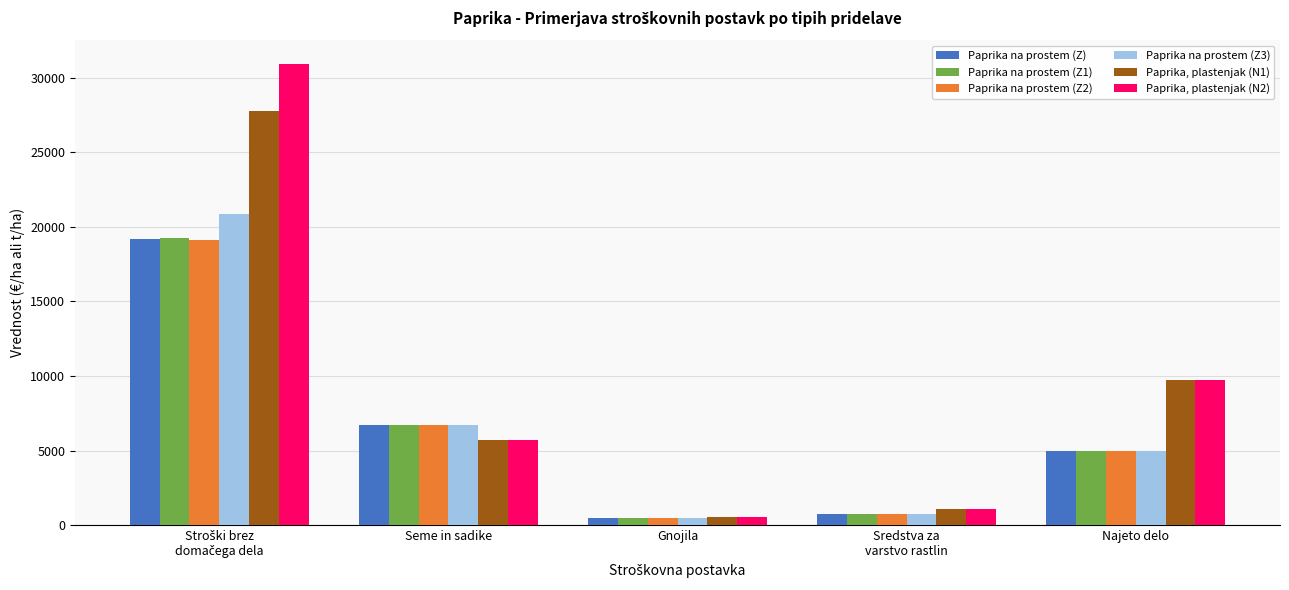

The Paprika, plastenjak (N1) series shows 8287.7 at Seme in sadike. True or false?

False